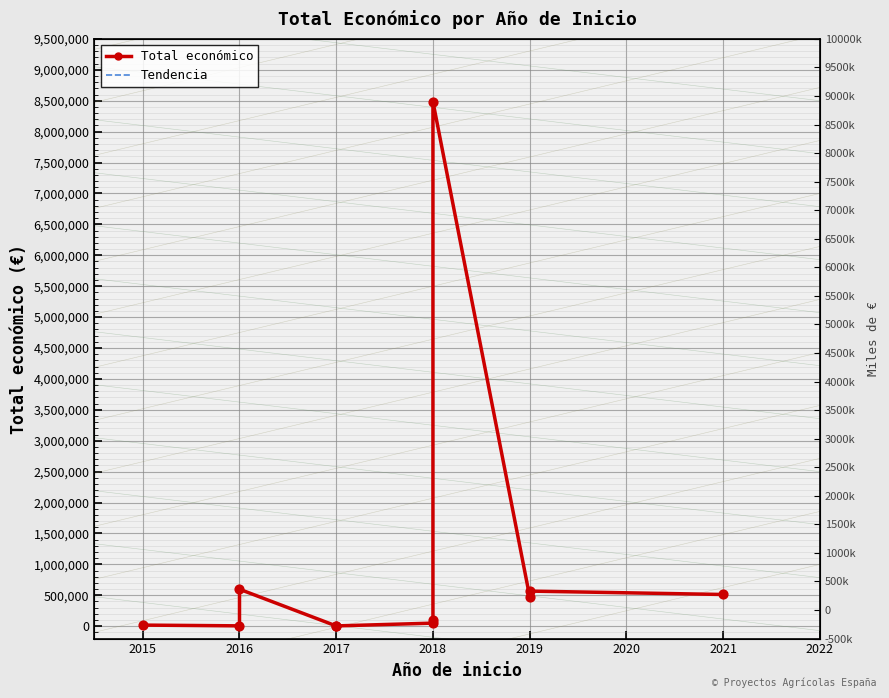

At how many categories does at least one series exceed 3401701?

1